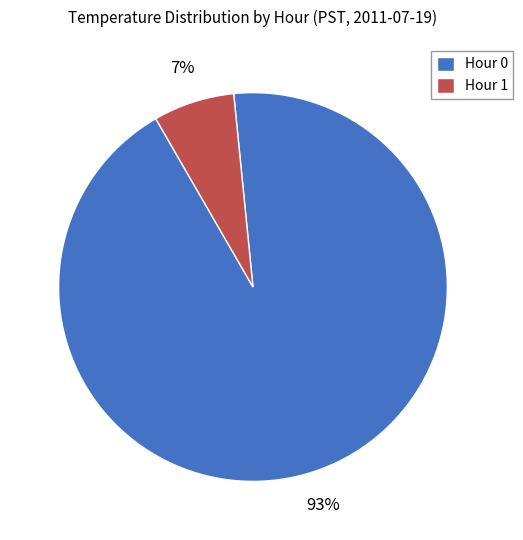

What is the largest slice in the pie chart?

Hour 0